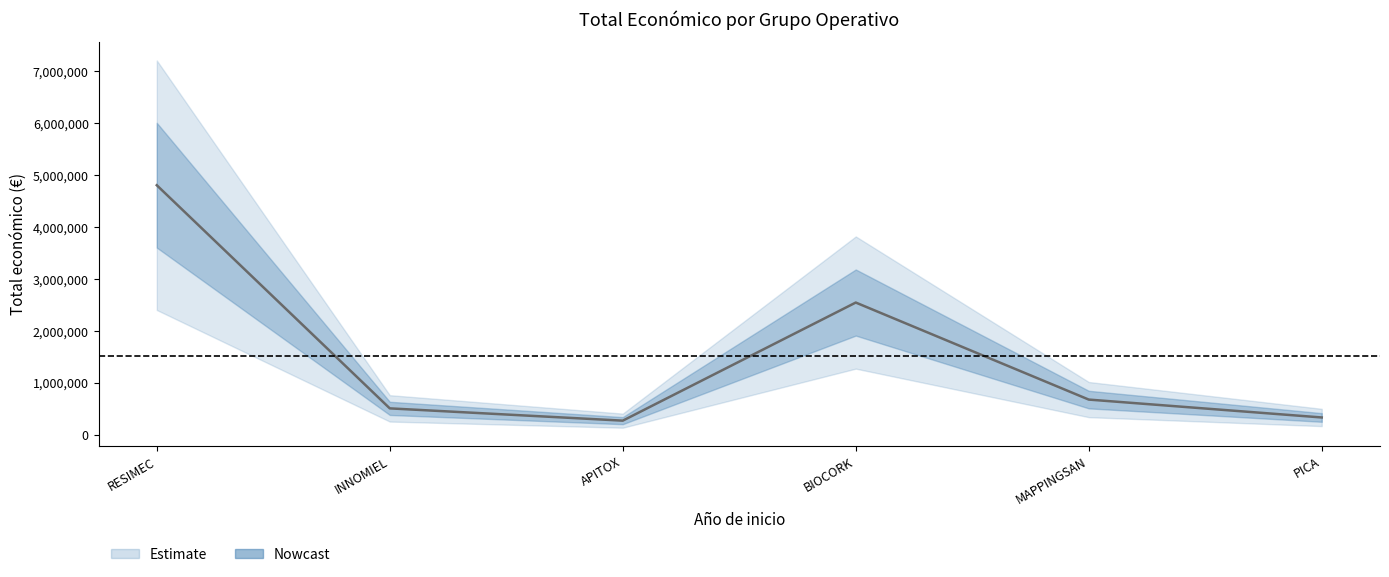

What is the value of the 2nd point from the left?

508090